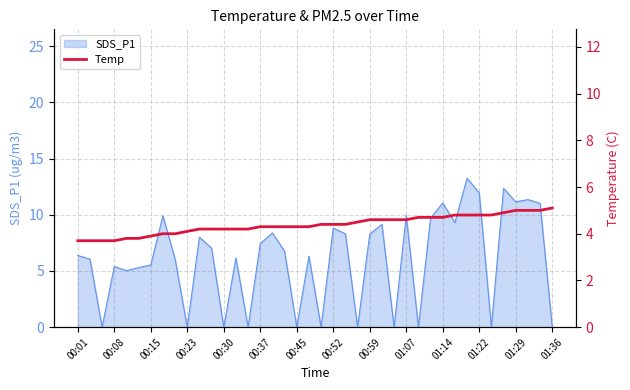

The value of SDS_P1 at 00:15 is 5.5. True or false?

True